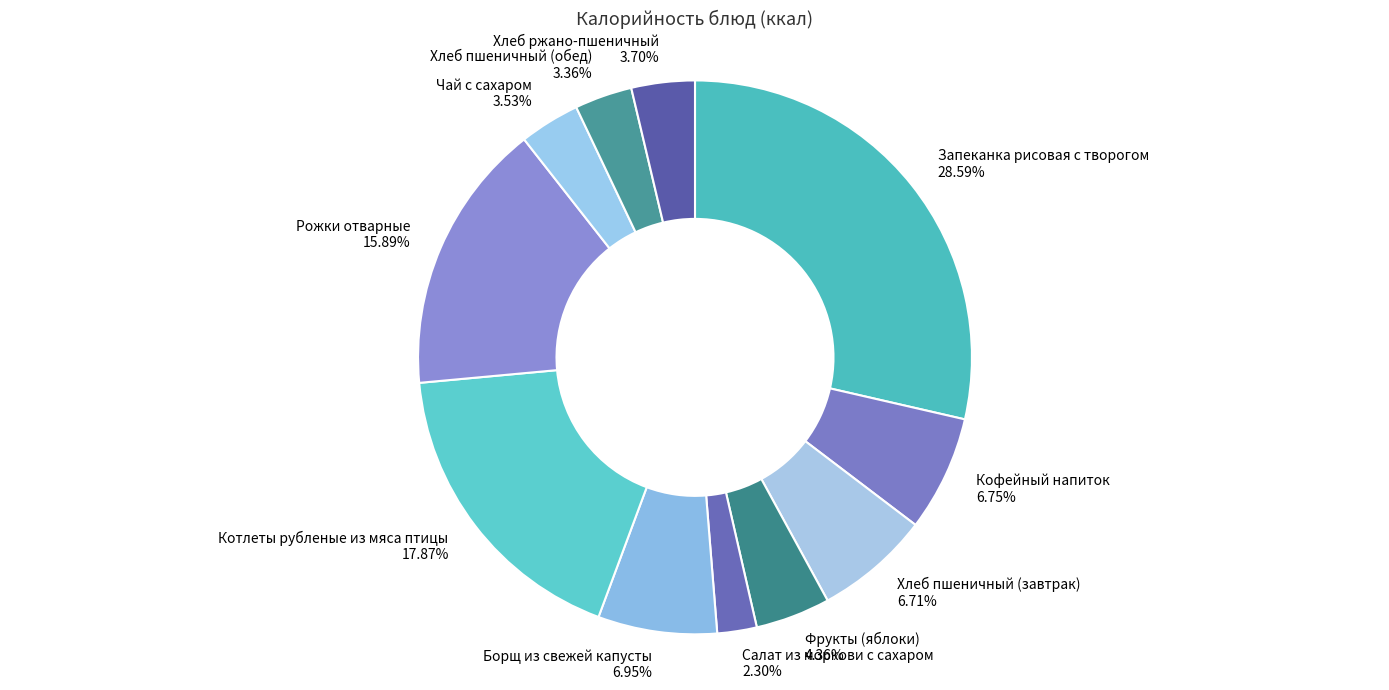

Is there any slice that represents more than half of the pie?

No